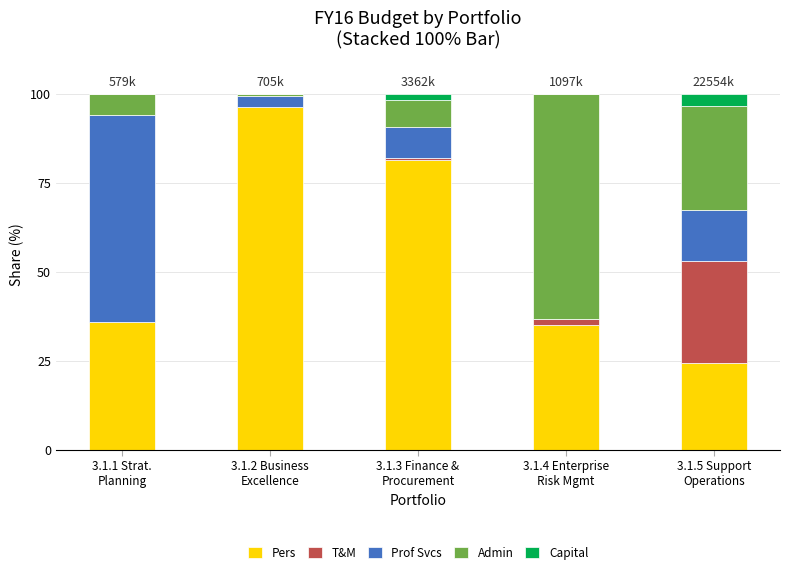

Are the bars grouped side by side (vs. stacked)?

No